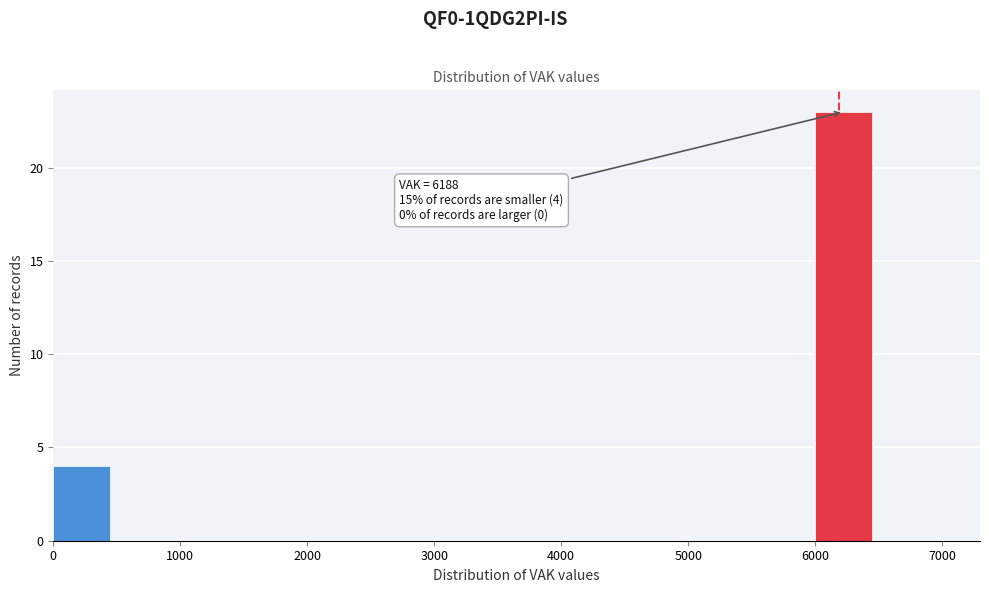

Which range on the x-axis has the tallest bar?

6000 to 6500